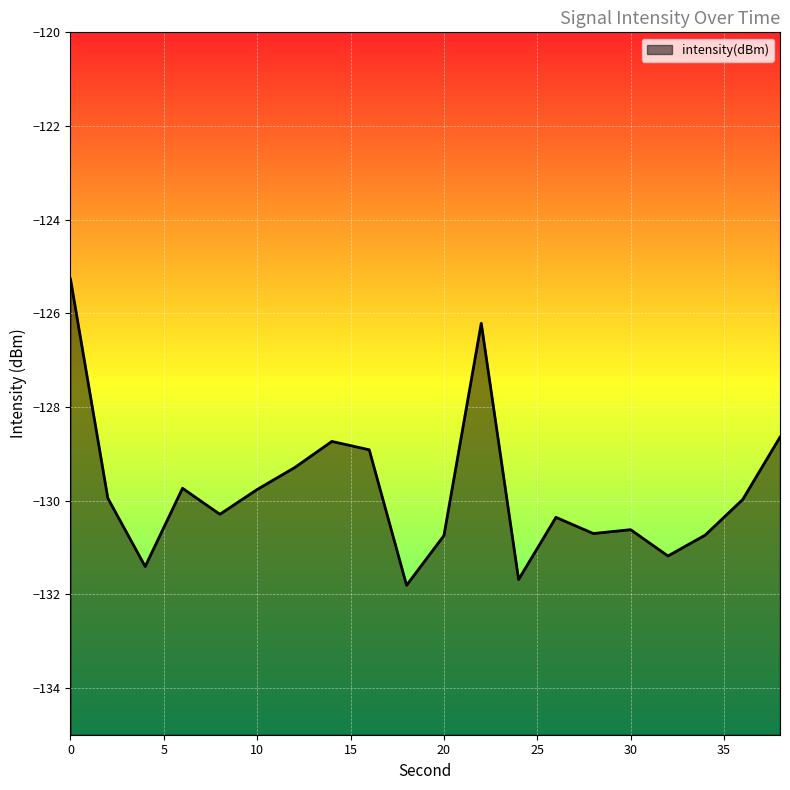

Reading left to right, extract all data points from this chart.

0=-125.3	2=-129.9	4=-131.4	6=-129.7	8=-130.3	10=-129.8	12=-129.3	14=-128.7	16=-128.9	18=-131.8	20=-130.7	22=-126.2	24=-131.7	26=-130.4	28=-130.7	30=-130.6	32=-131.2	34=-130.7	36=-130.0	38=-128.6